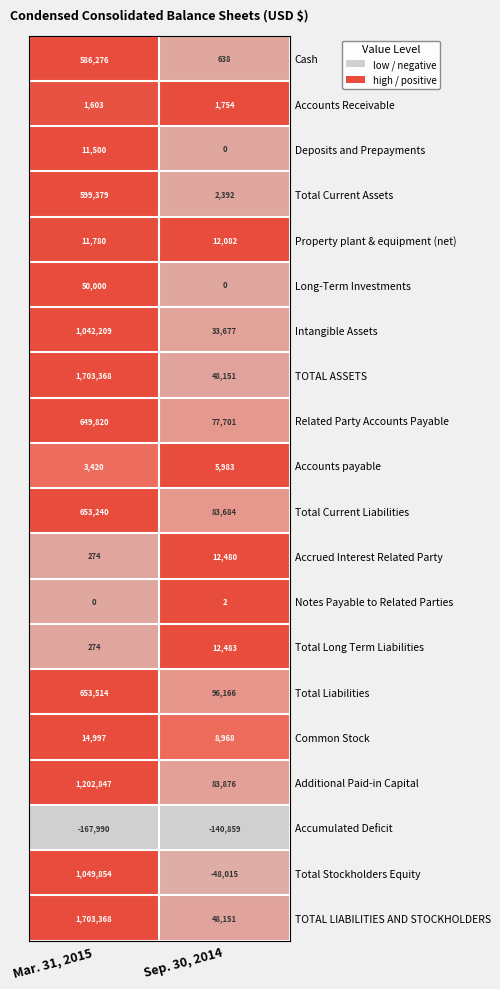

The value of Total Long Term Liabilities at Sep. 30, 2014 is 12483. True or false?

True